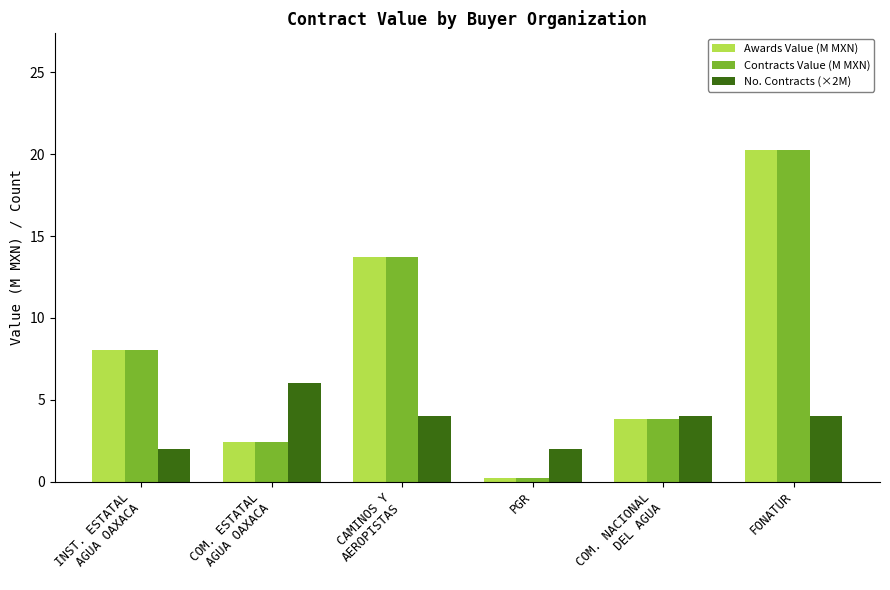

Which label corresponds to the smallest value in the chart?

PGR